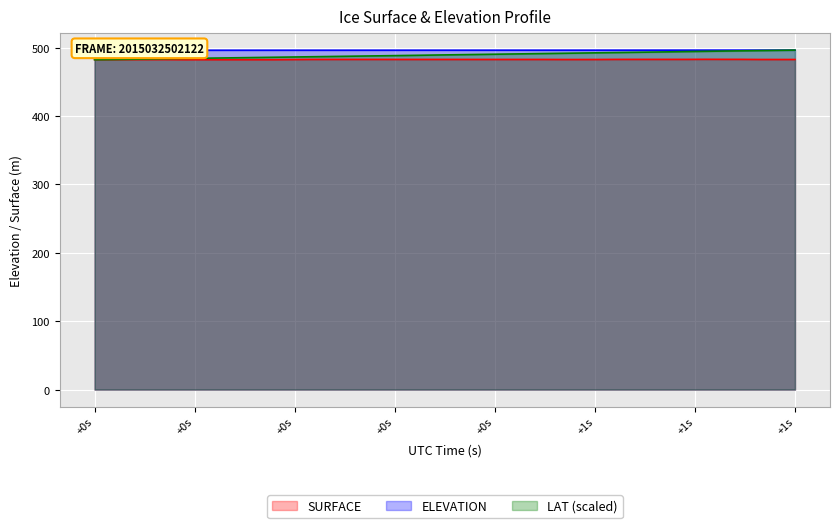

What are all the series names shown in the legend?

ELEVATION, SURFACE, LAT